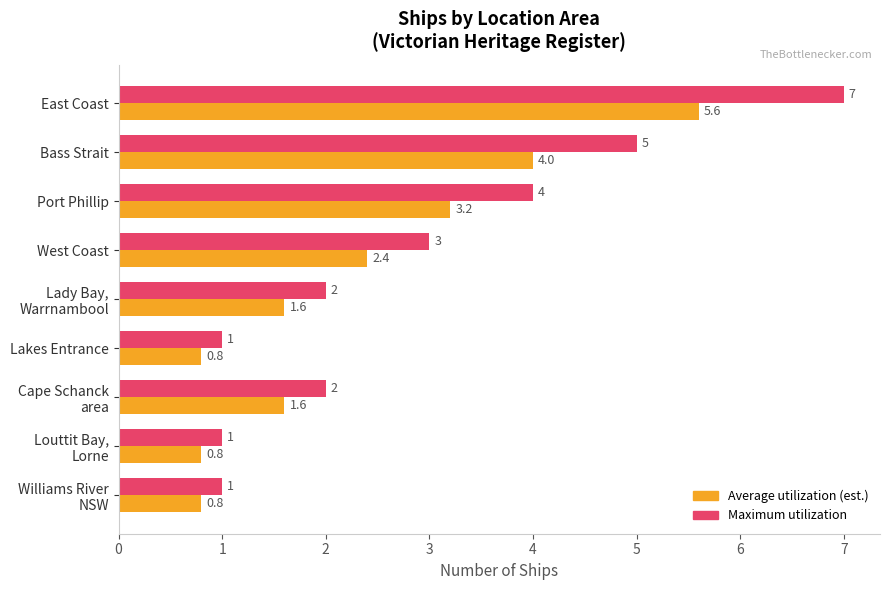

What is the greatest value displayed?

7.0